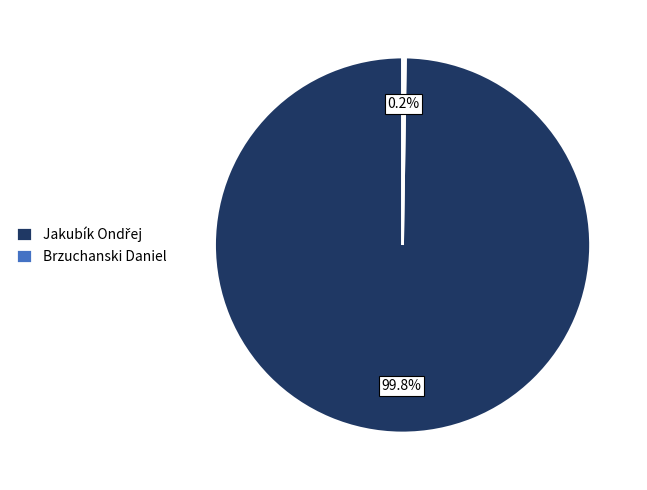

Is there any slice that represents more than half of the pie?

Yes